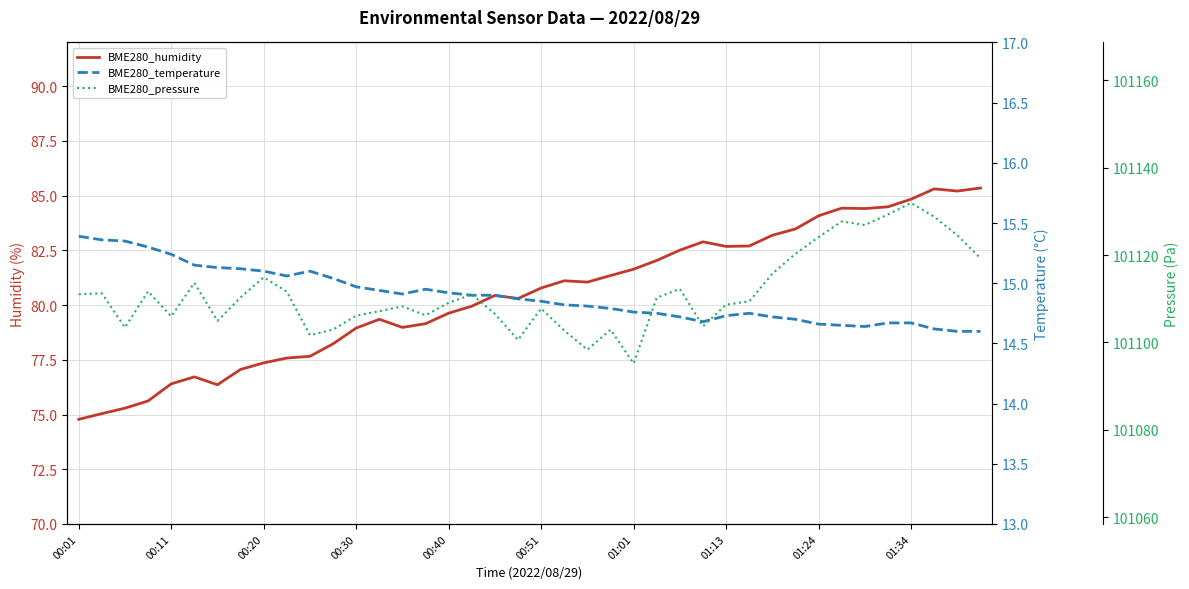

At which category is the sum across all series the highest?

01:34